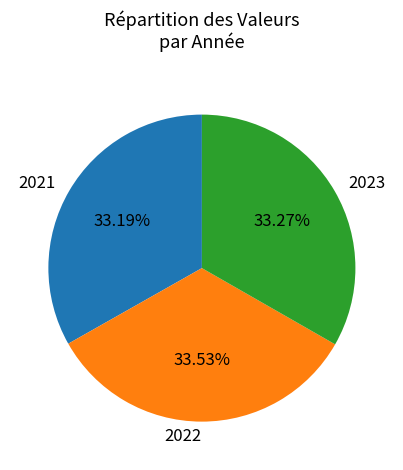

To the nearest percent, what percentage of the pie is 2022?

34%